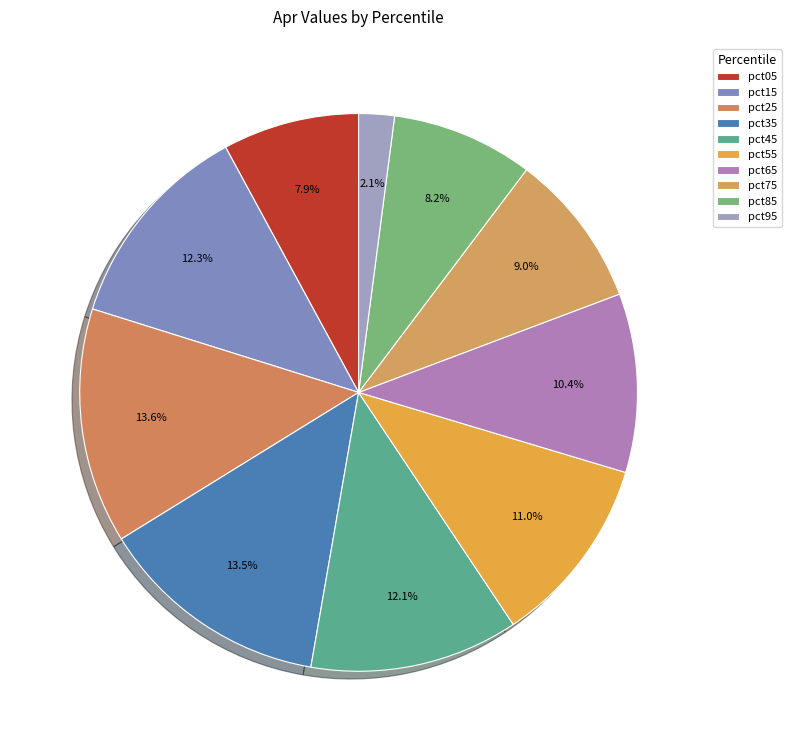

The pct55 slice represents 11% of the pie. True or false?

True